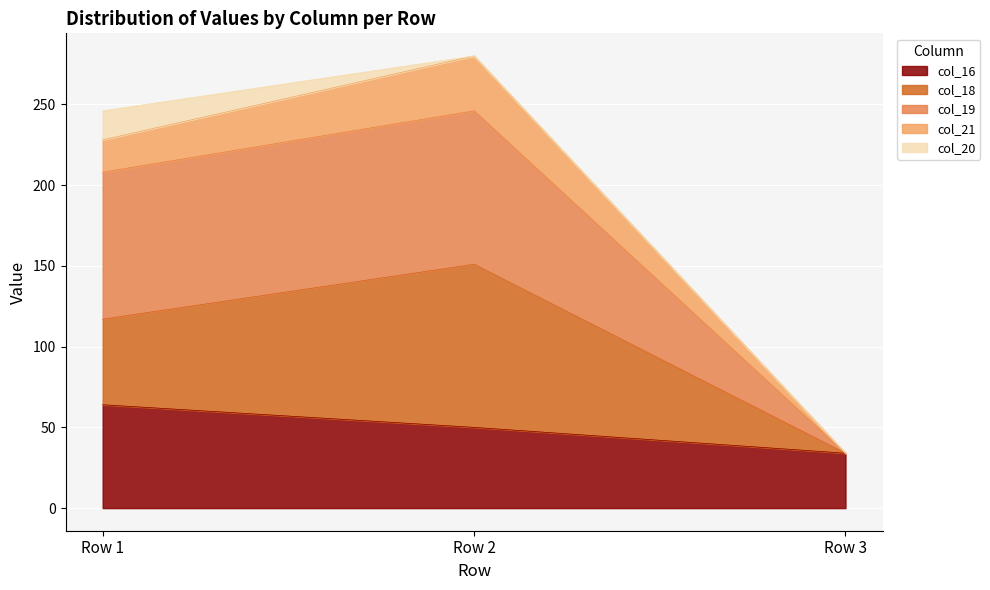

The value of col_16 at Row 1 is 30. True or false?

False